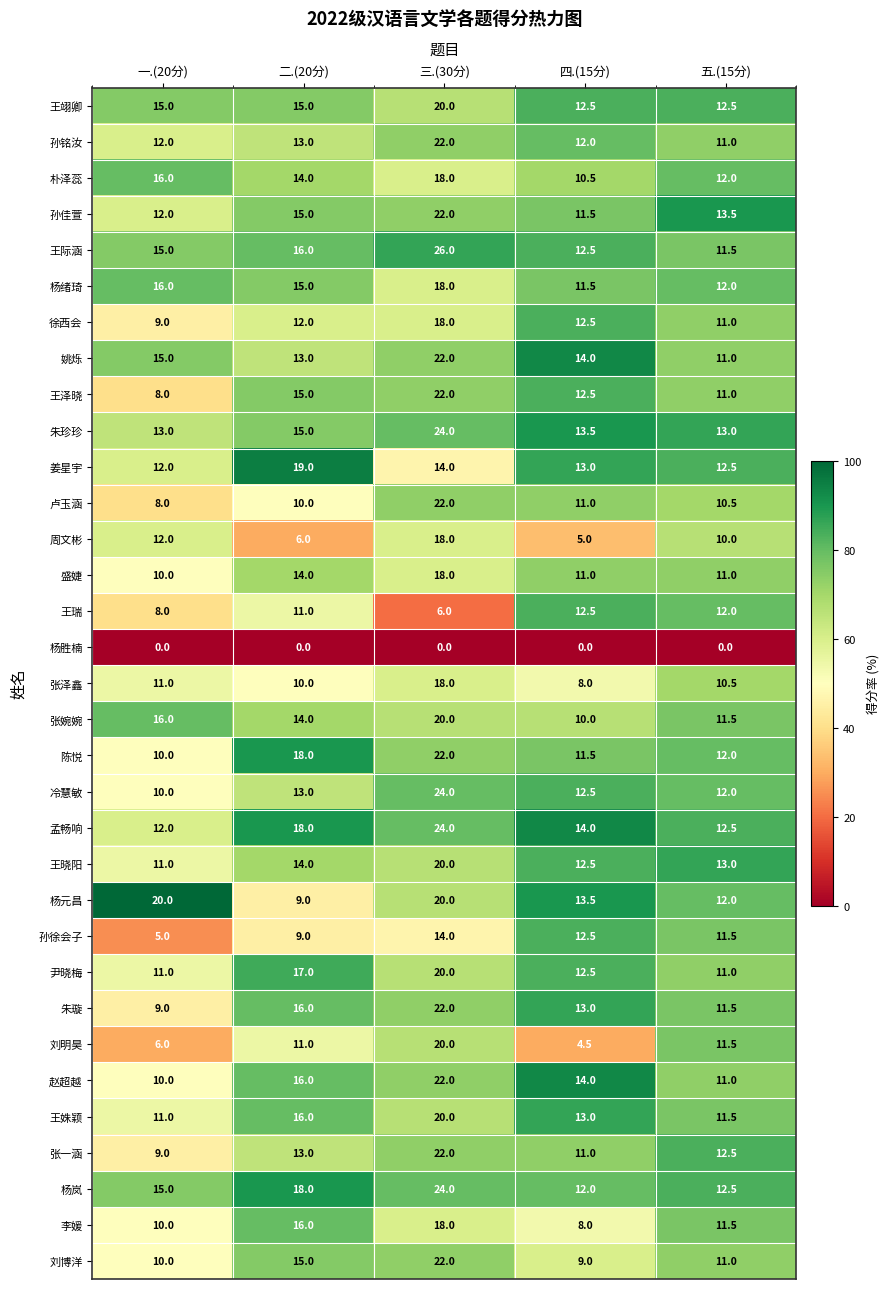

What is the difference between the highest and lowest values at 四.(15分)?

14.0